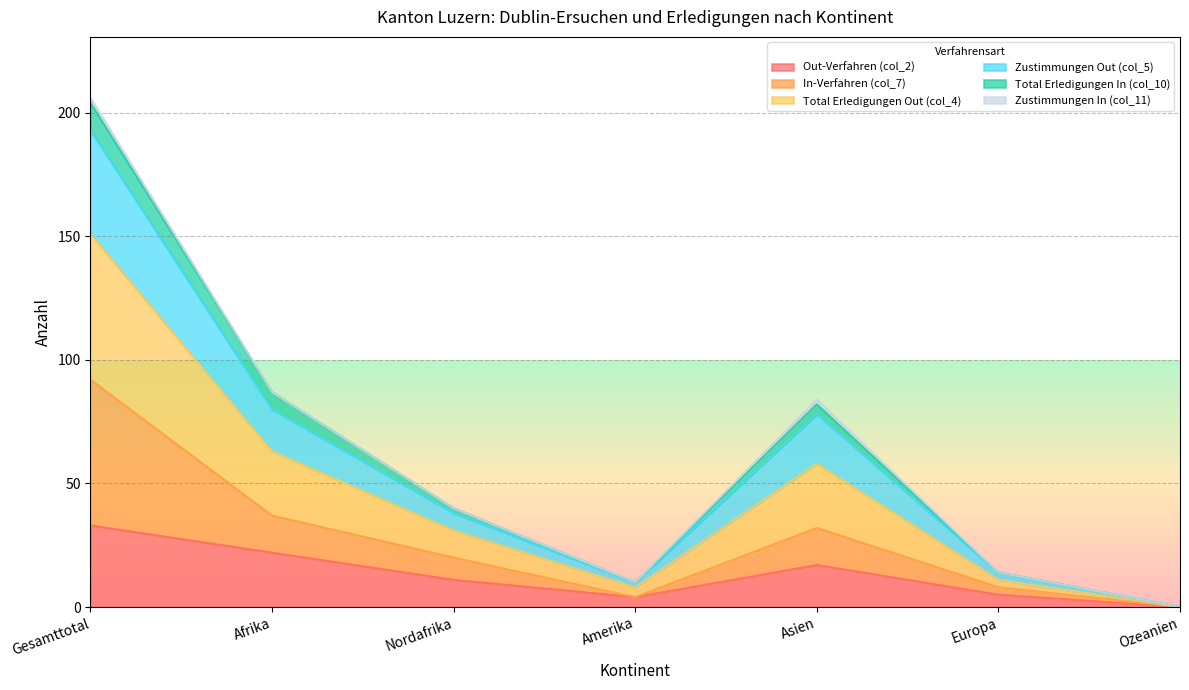

Does the chart have visible grid lines?

Yes